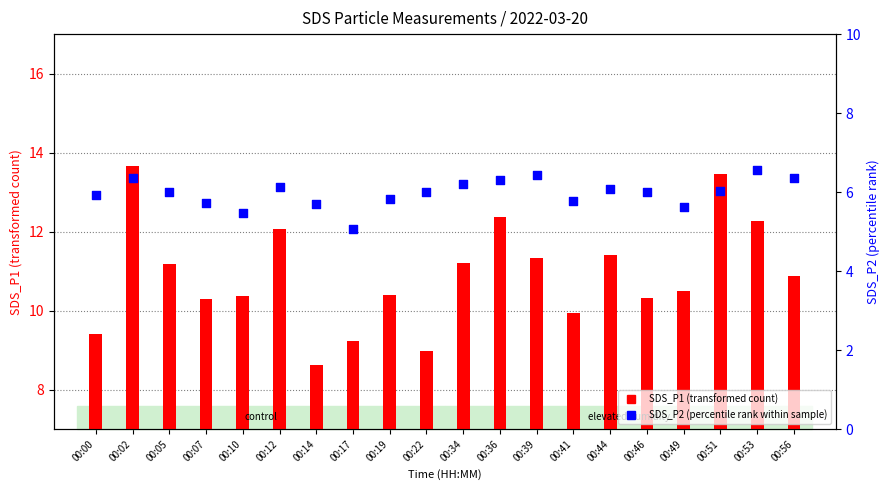

Which series has the widest spread of Y values?

SDS_P1 (transformed count)